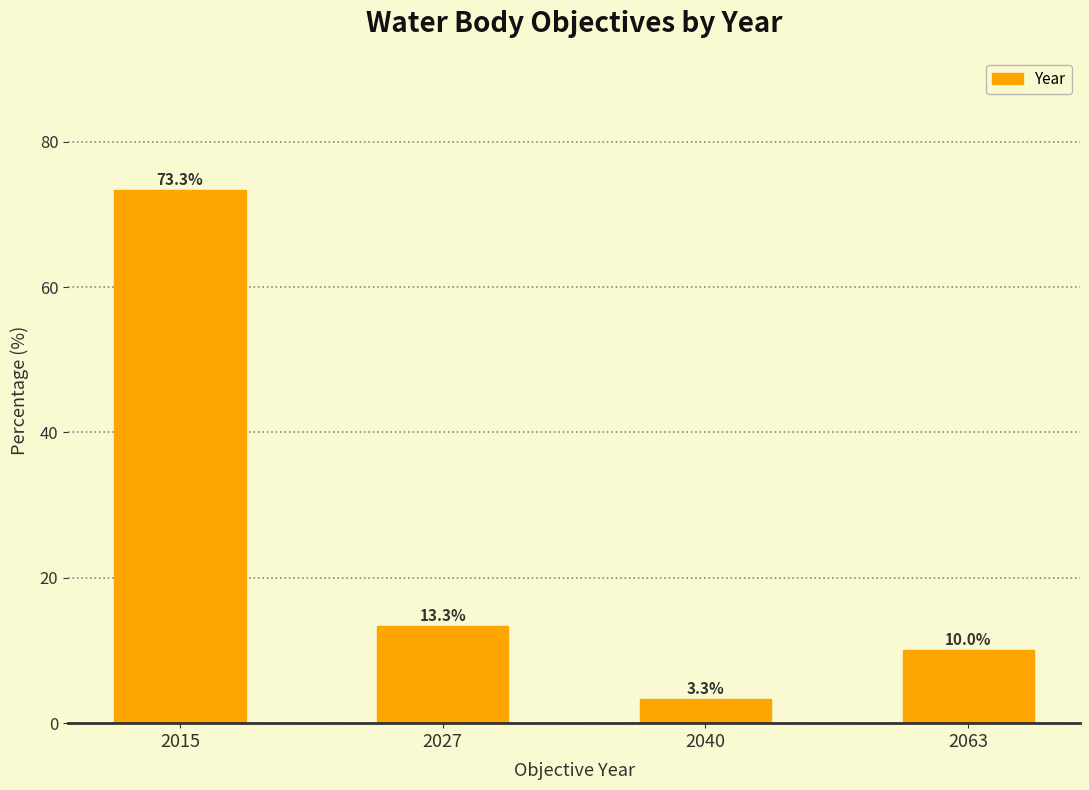

Reading right to left, transcribe all the data shown in this chart.

10.0	3.3	13.3	73.3